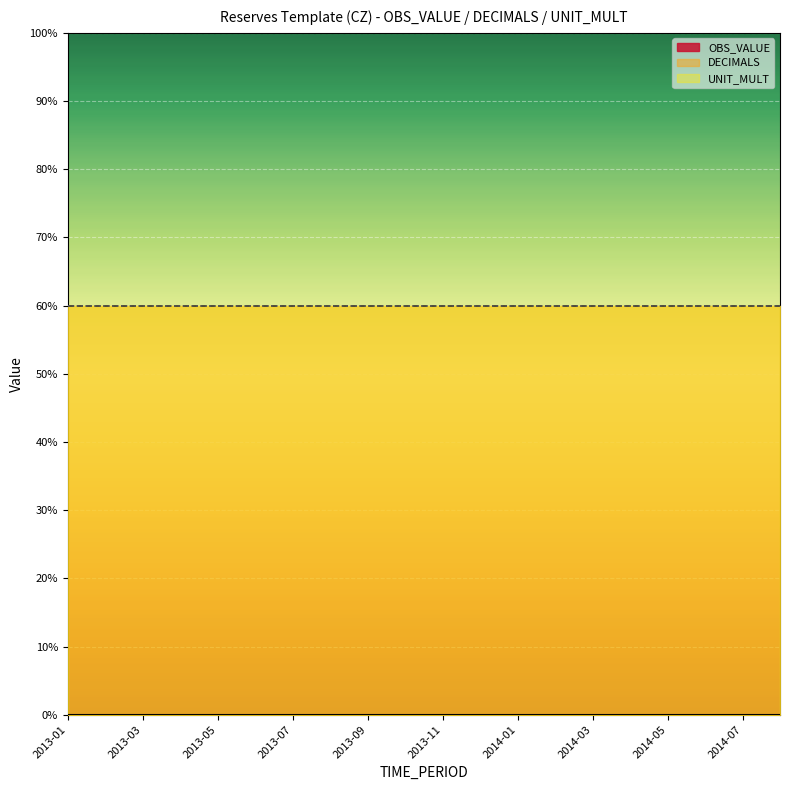

What is the minimum value for UNIT_MULT?

6